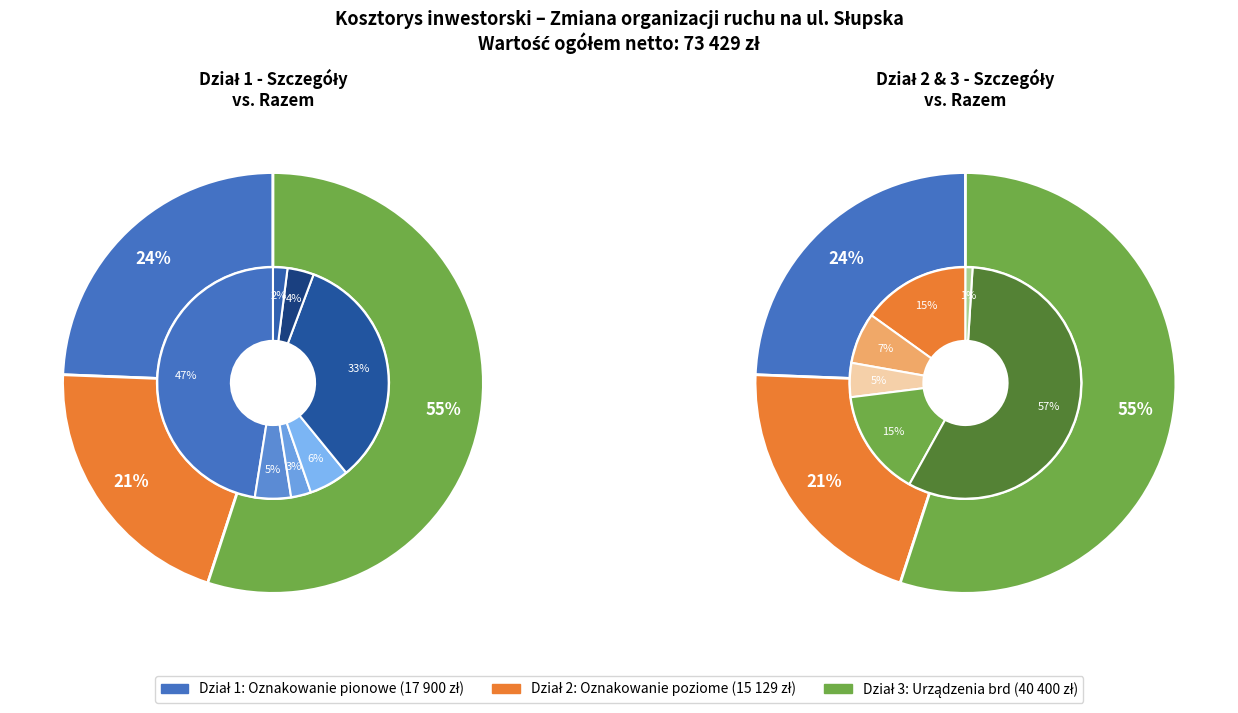

Which category has the smallest portion of the pie?

Oznakowanie poziome